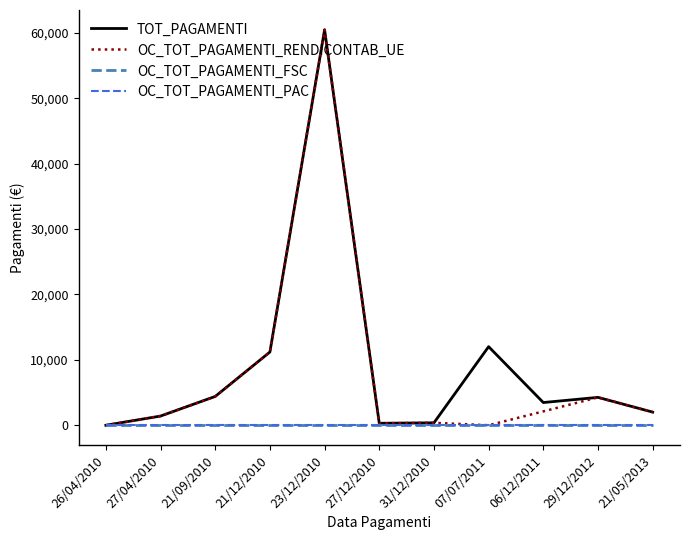

Is this an area chart (filled region under the line)?

No